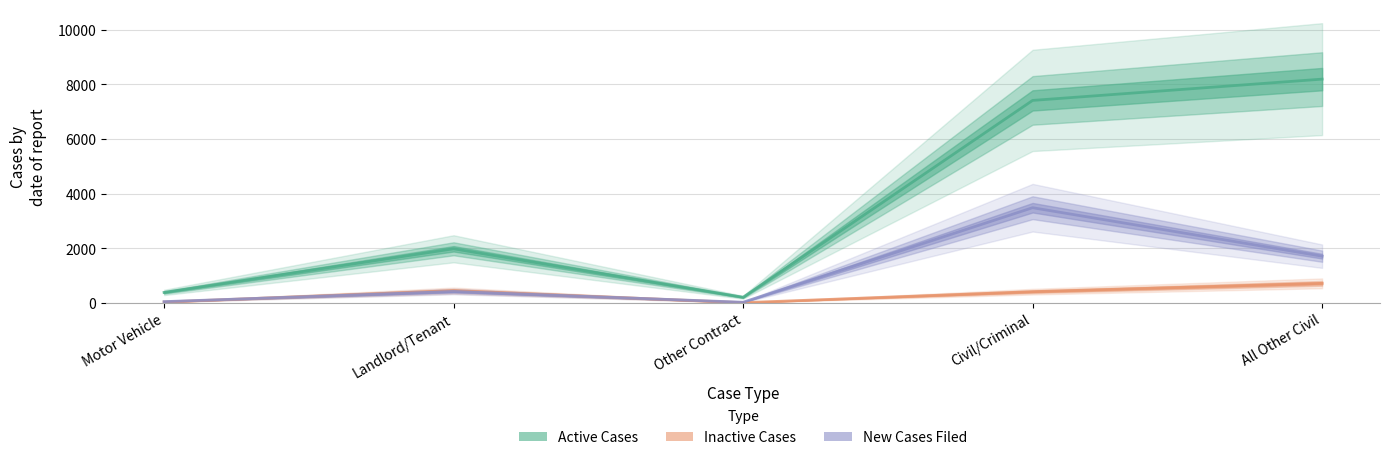

What is the value of the New Cases Filed point at the 1st from the left?

49